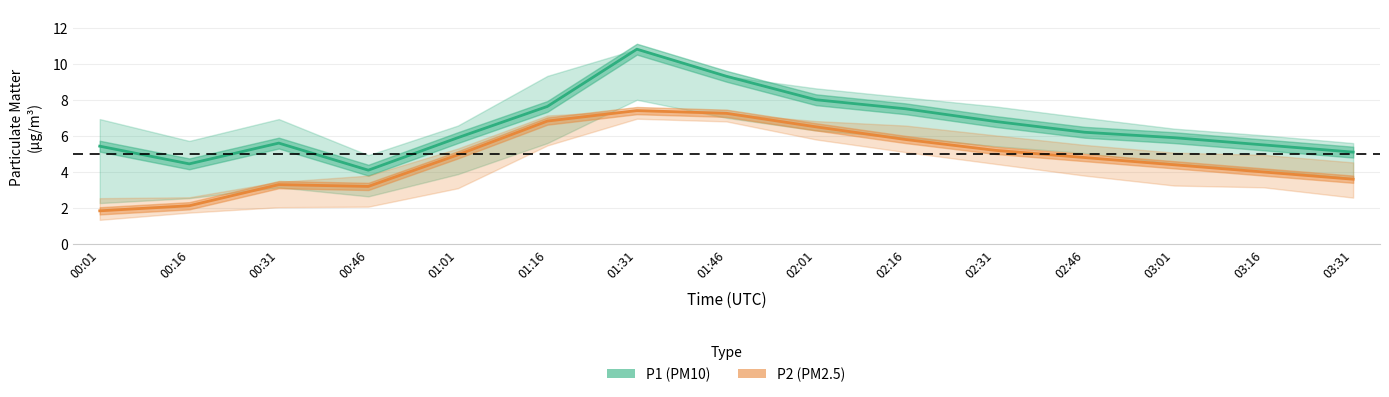

Where is the first local maximum for P1 (PM10)?

00:31